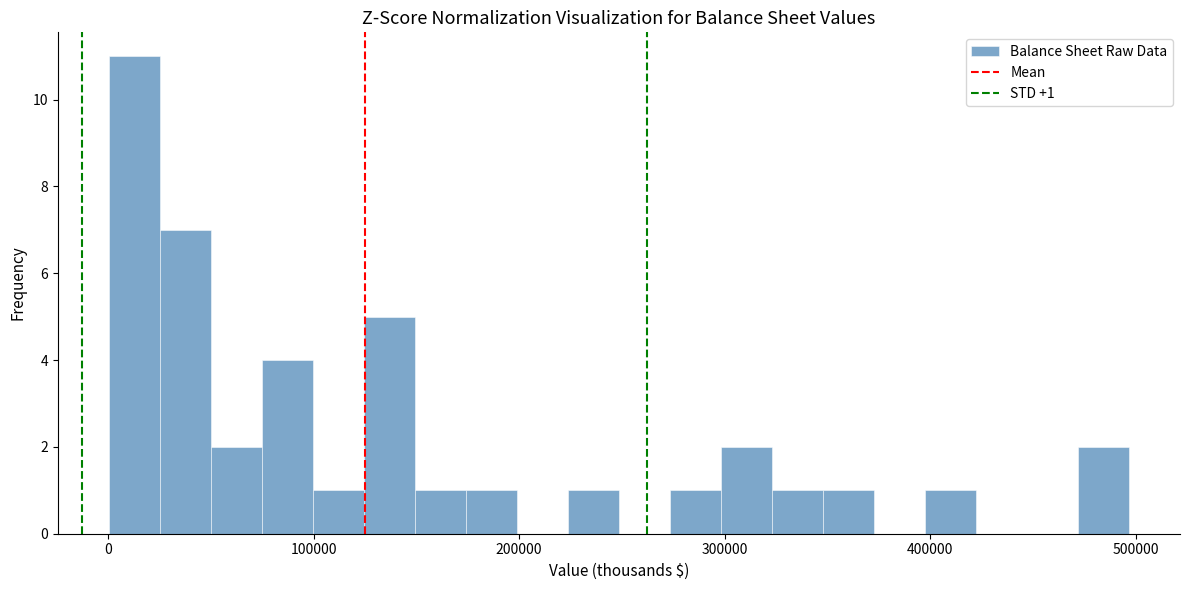

Read against the x-axis, roughly where is the centre of the tallest bar?

10000